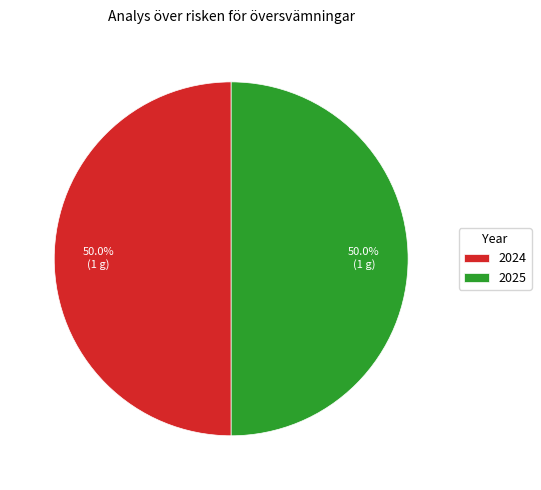

Count the number of slices in the pie.

2